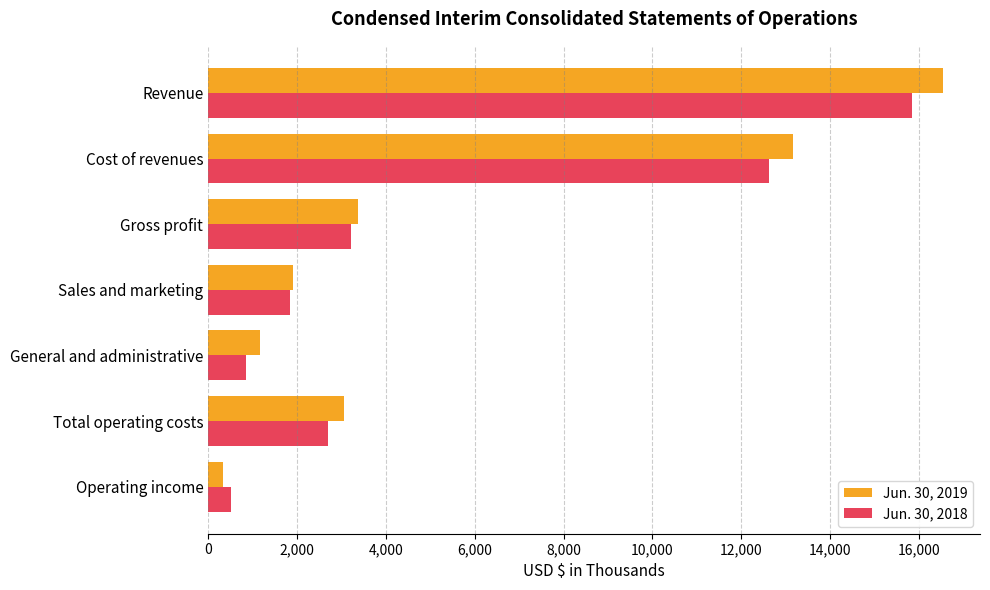

How many data points in Jun. 30, 2018 are less than 2697?

3